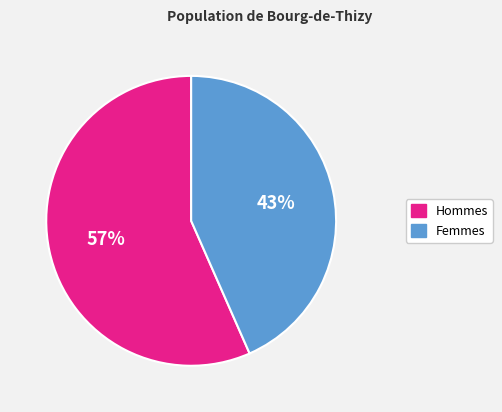

Does any single category account for the majority?

Yes